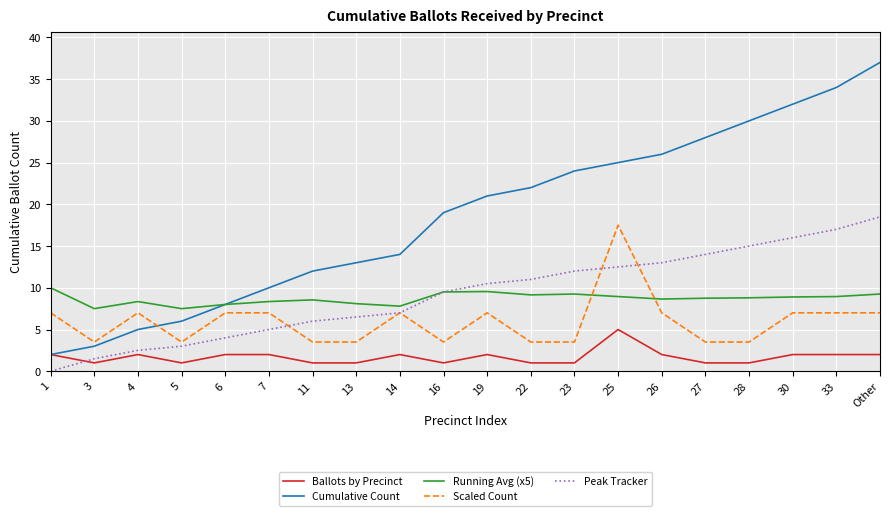

What is the spread (max minus min) of values at 27?

27.0